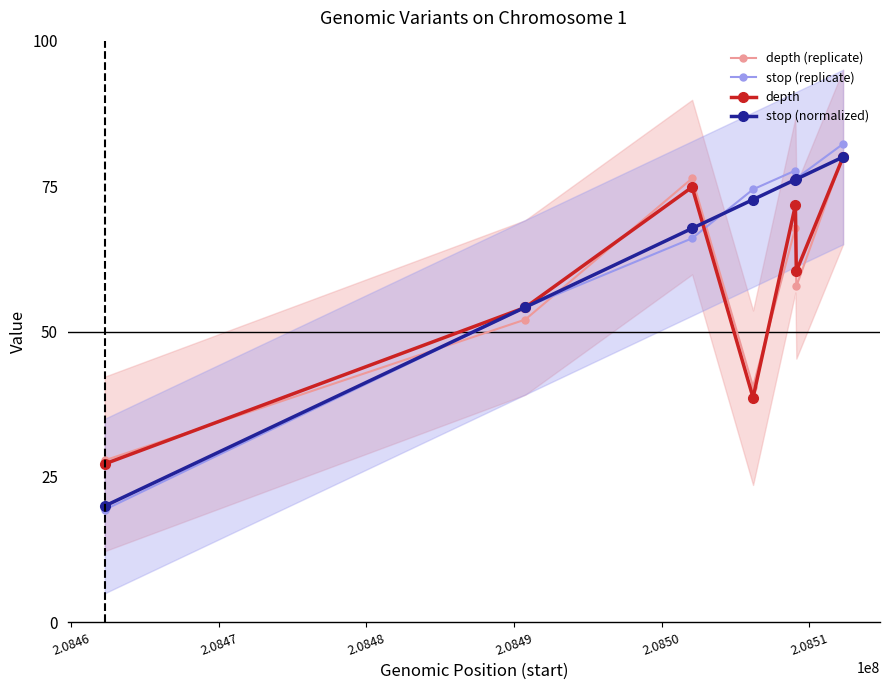

What are all the series names shown in the legend?

depth (replicate), stop (replicate), depth, stop (normalized)